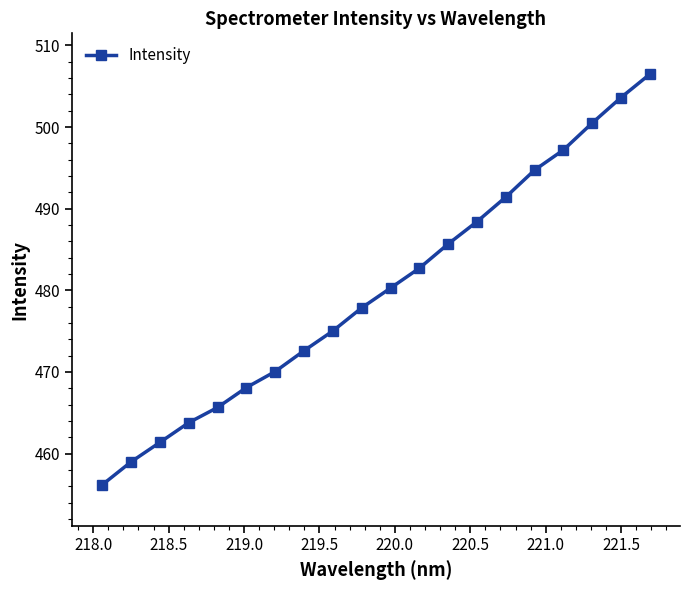

What is the minimum value shown in the chart?

456.2